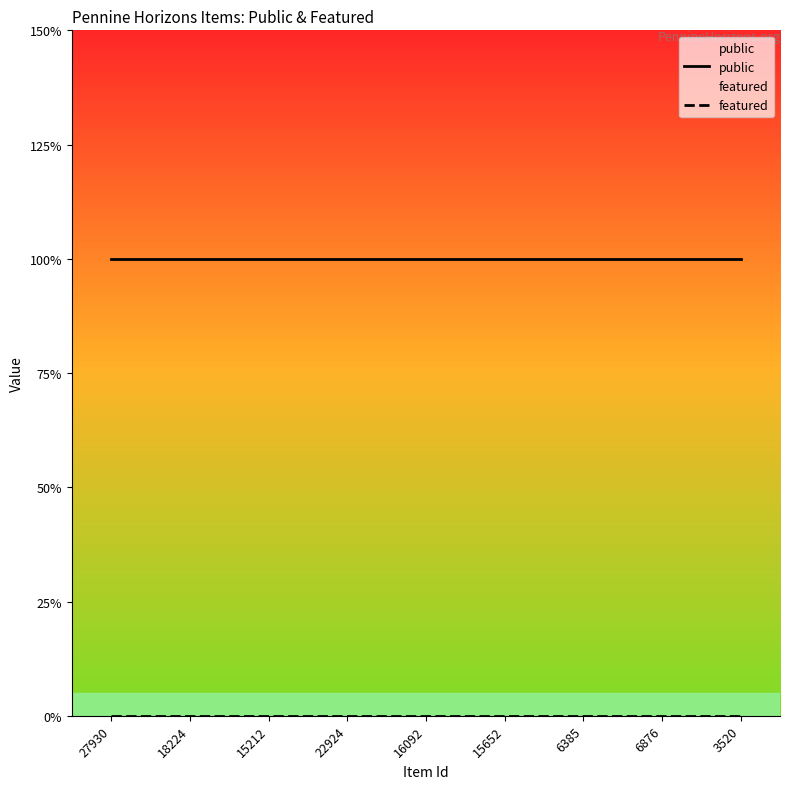

Reading left to right, transcribe all the data shown in this chart.

public: 27930=1	18224=1	15212=1	22924=1	16092=1	15652=1	6385=1	6876=1	3520=1
featured: 27930=0	18224=0	15212=0	22924=0	16092=0	15652=0	6385=0	6876=0	3520=0